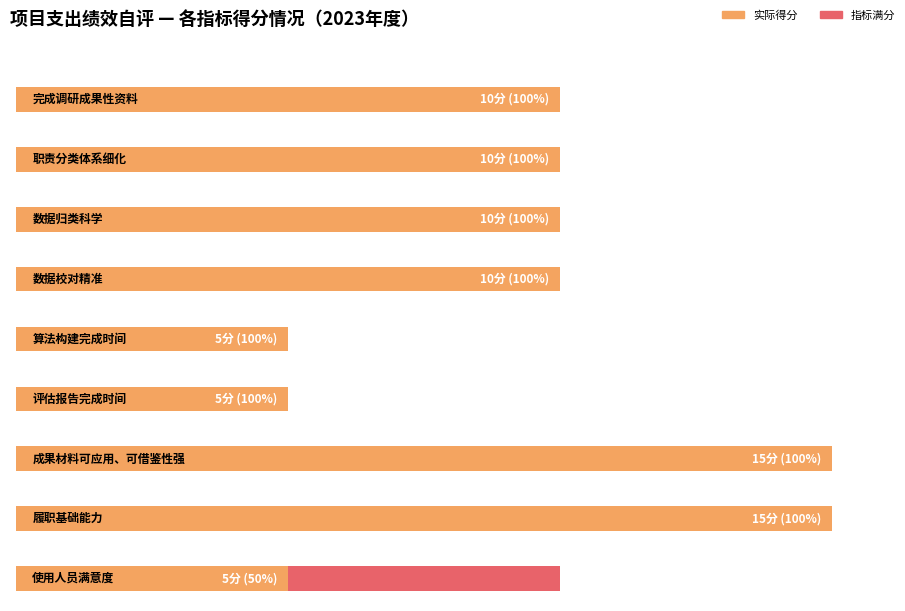

How many bars are there in total?

9